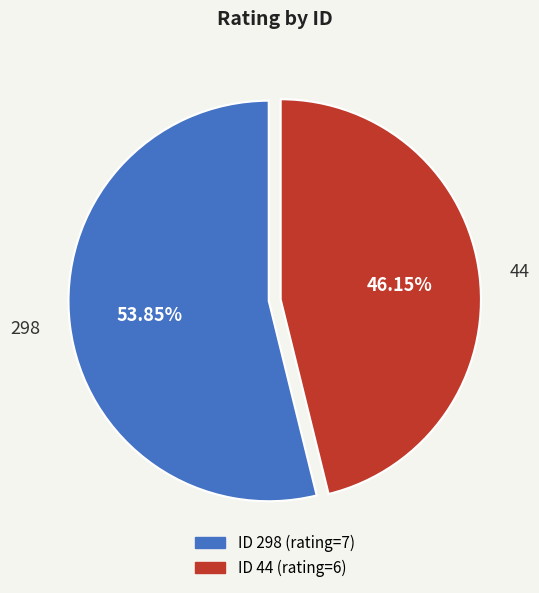

Combined, do 44 and 298 account for over 50%?

Yes